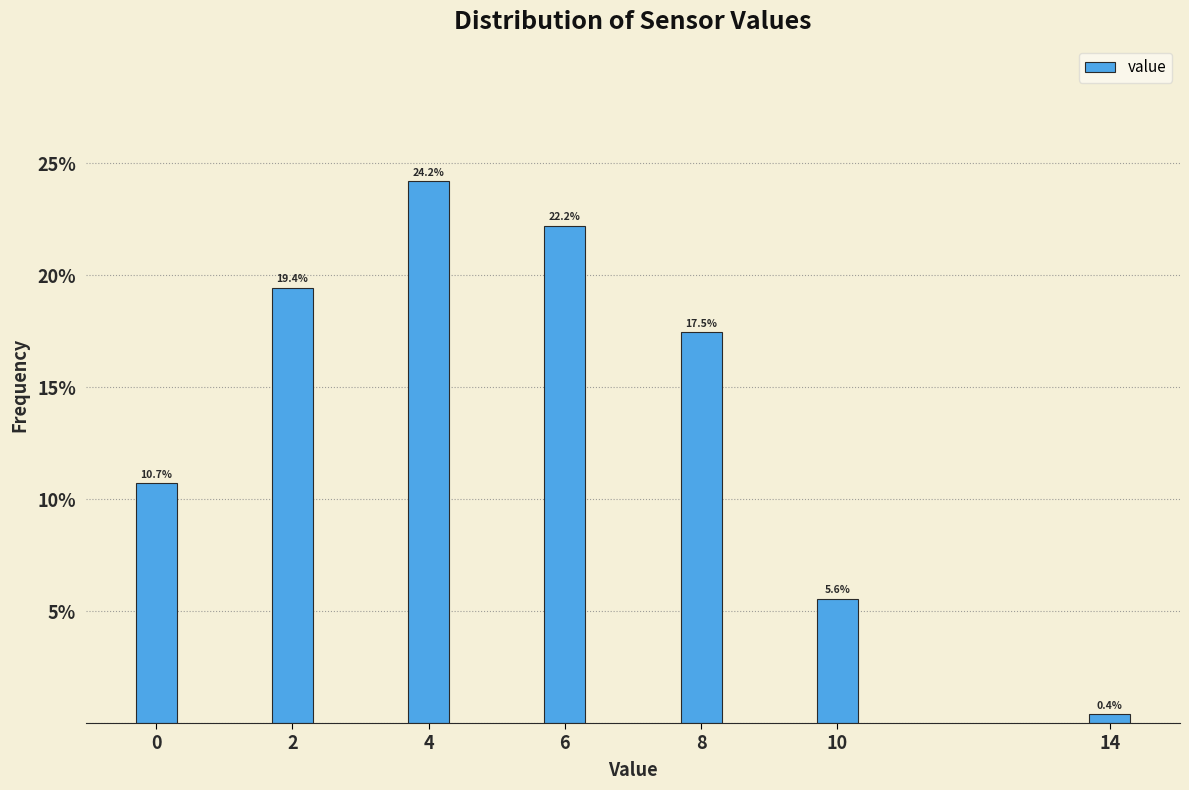

Reading left to right, extract all data points from this chart.

10.7	19.4	24.2	22.2	17.5	5.6	0.4